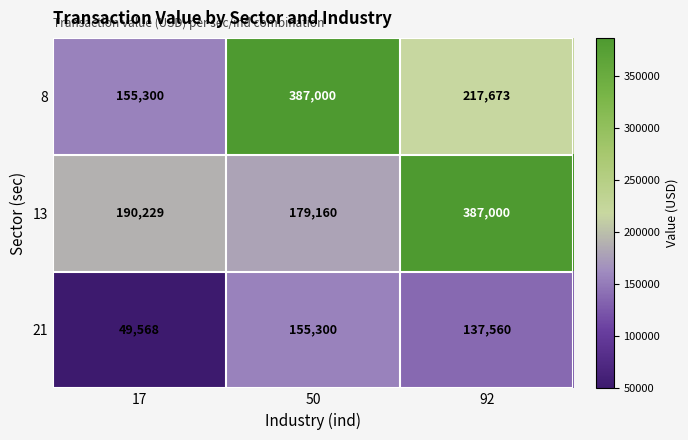

Which series has the largest total across all categories?

8